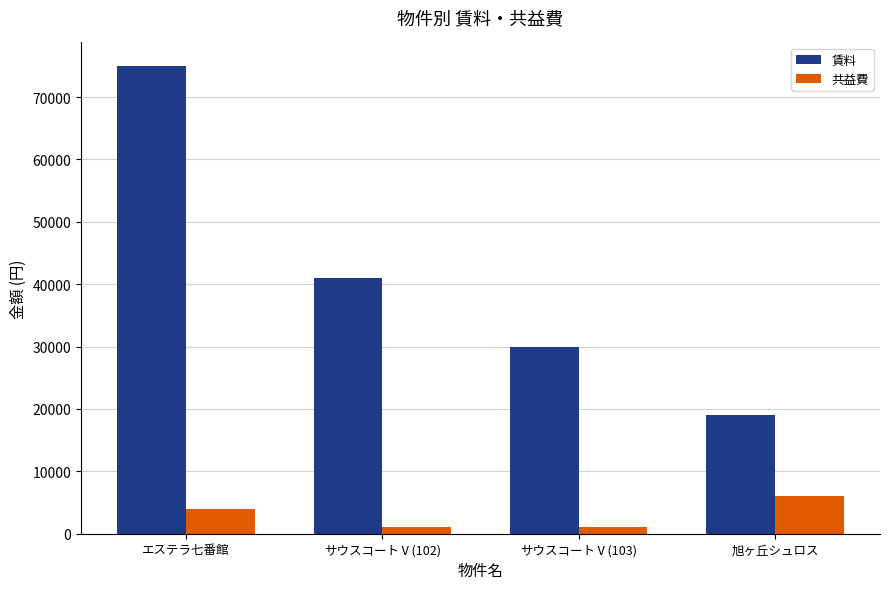

Which series has the widest spread of values?

賃料